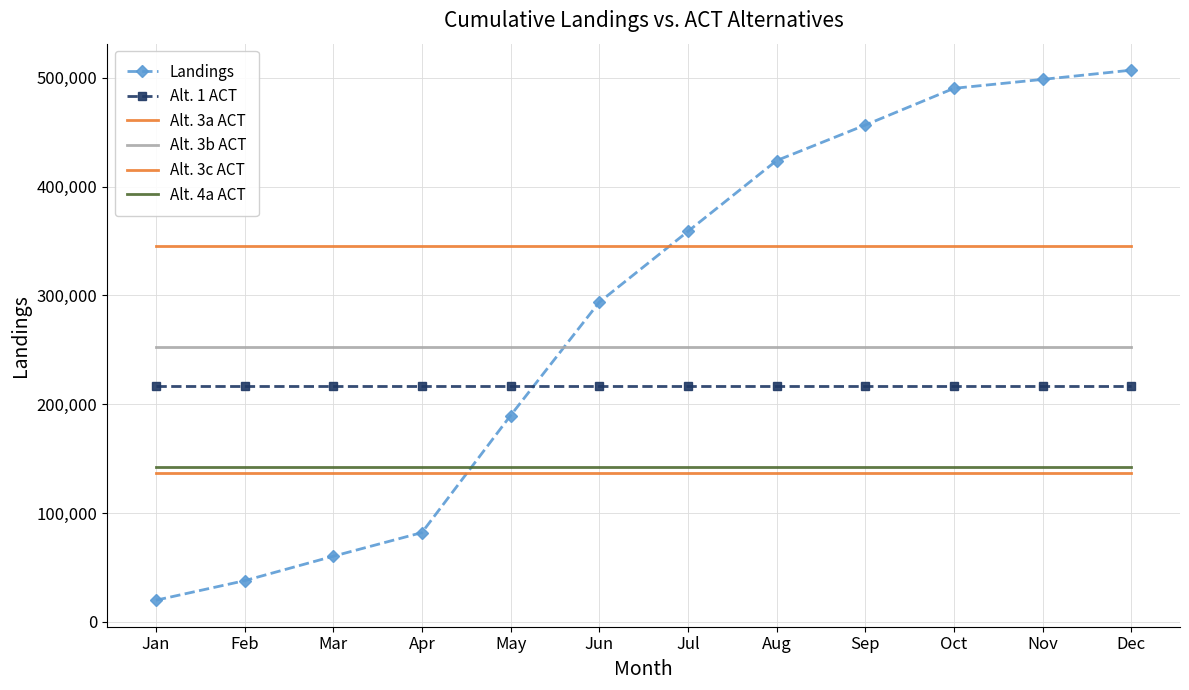

Is the value of Alt. 3c ACT at Jul greater than the value of Alt. 3a ACT at May?

Yes